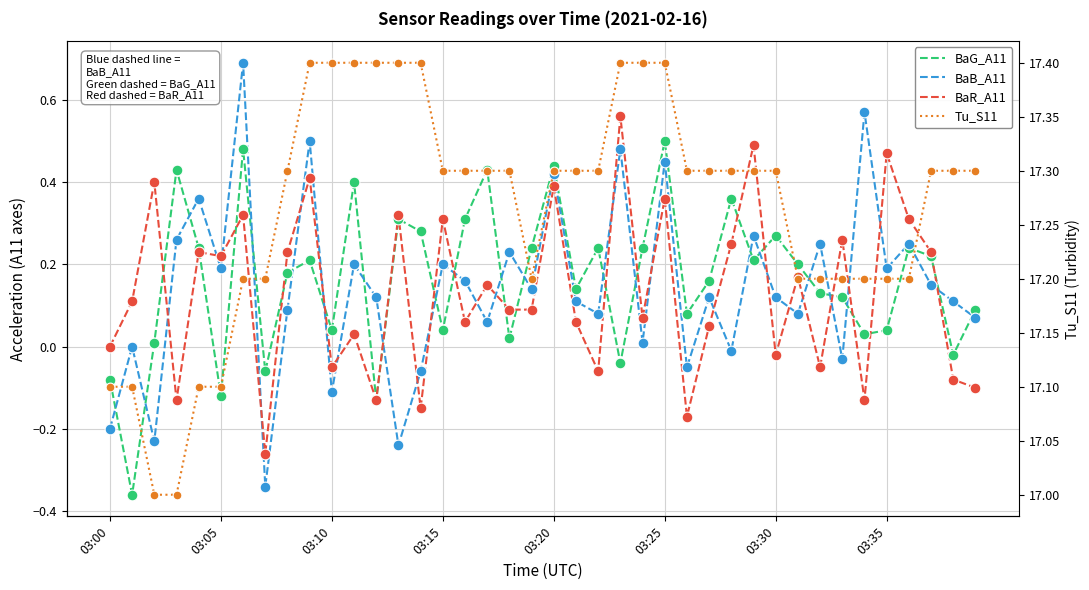

Which series reaches the maximum Y coordinate?

Tu_S11